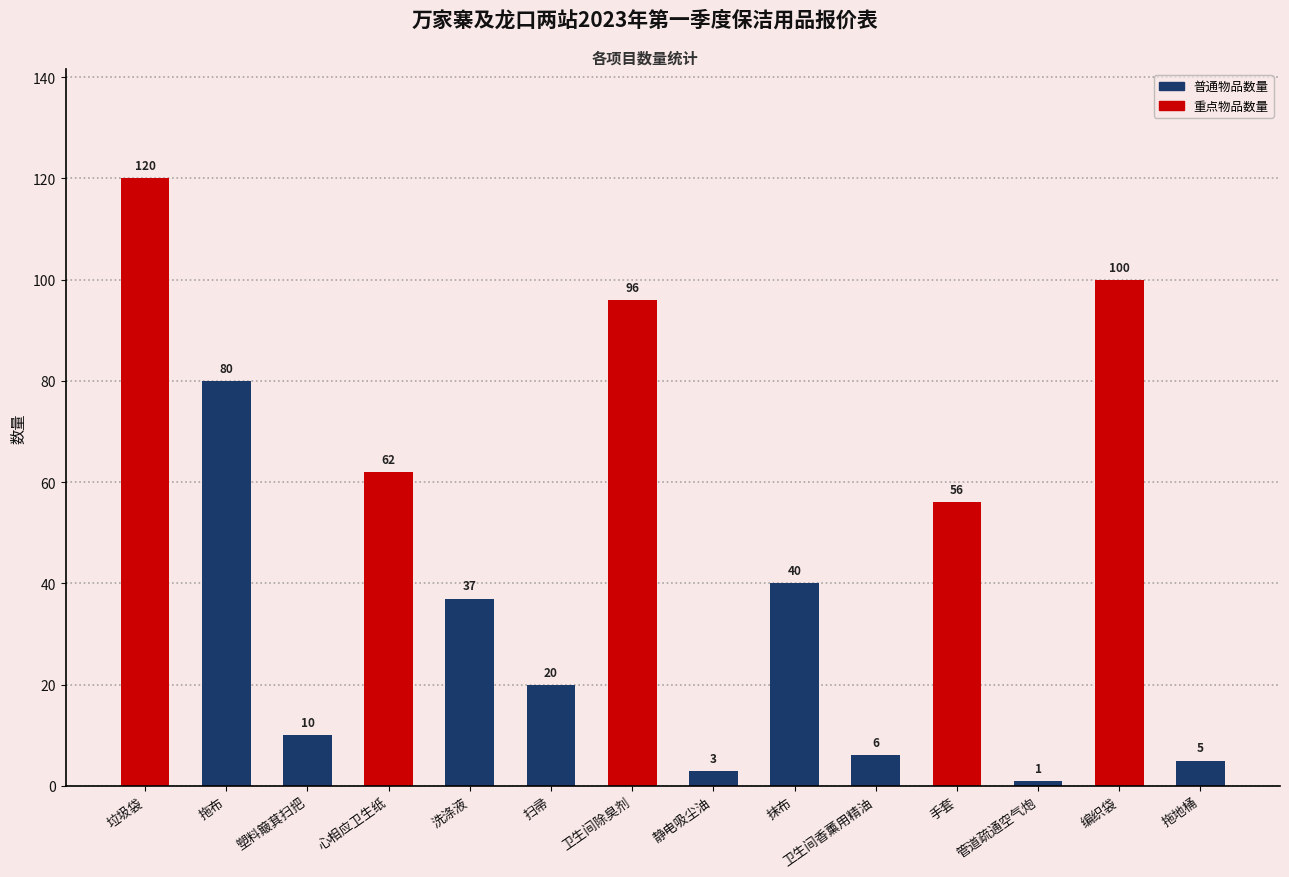

What is the difference between the values at 塑料簸萁扫把 and 洗涤液?

27